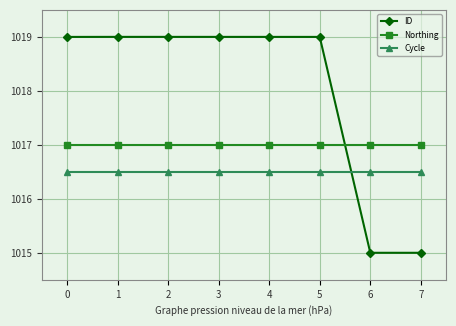

The Northing series shows 1564.9 at 7. True or false?

False